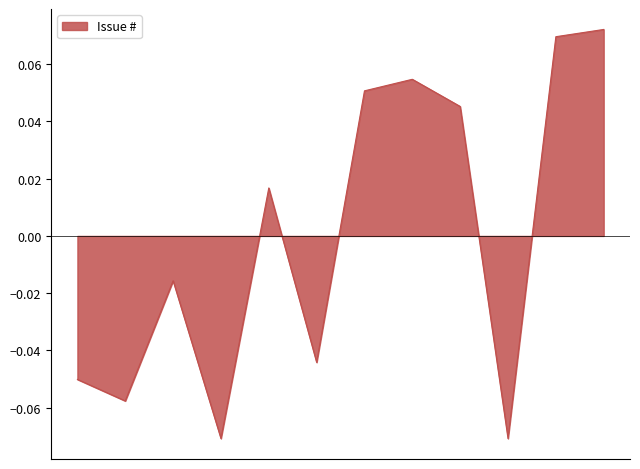

Is this an area chart (filled region under the line)?

Yes